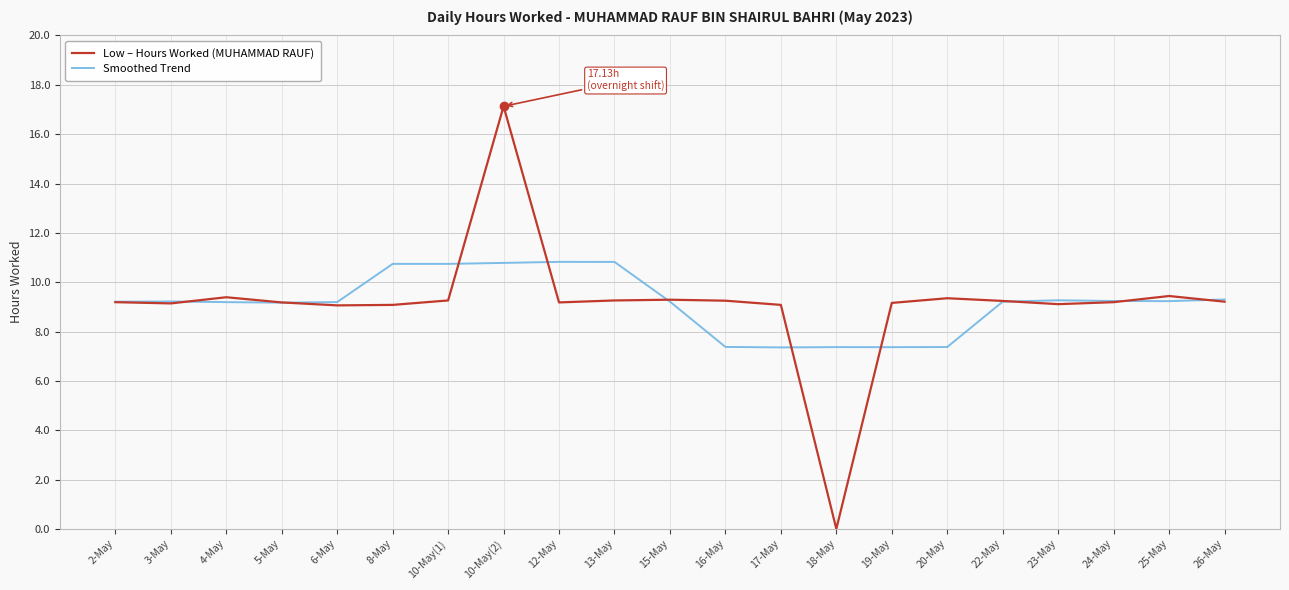

What value does the Smoothed Trend series have at 15-May?

9.2